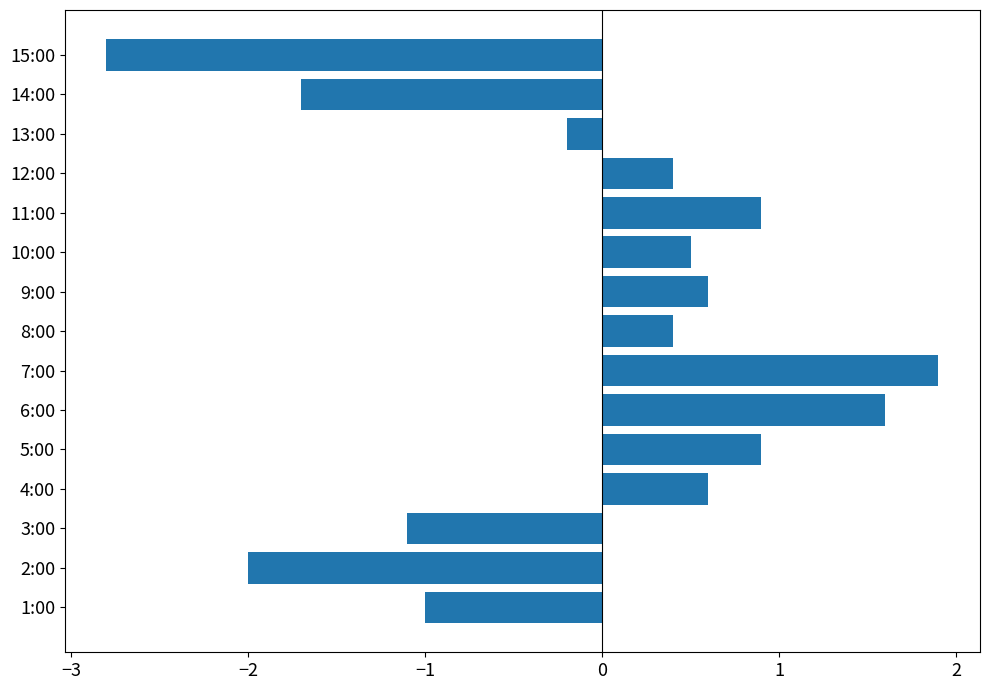

How many values are below 0?

6